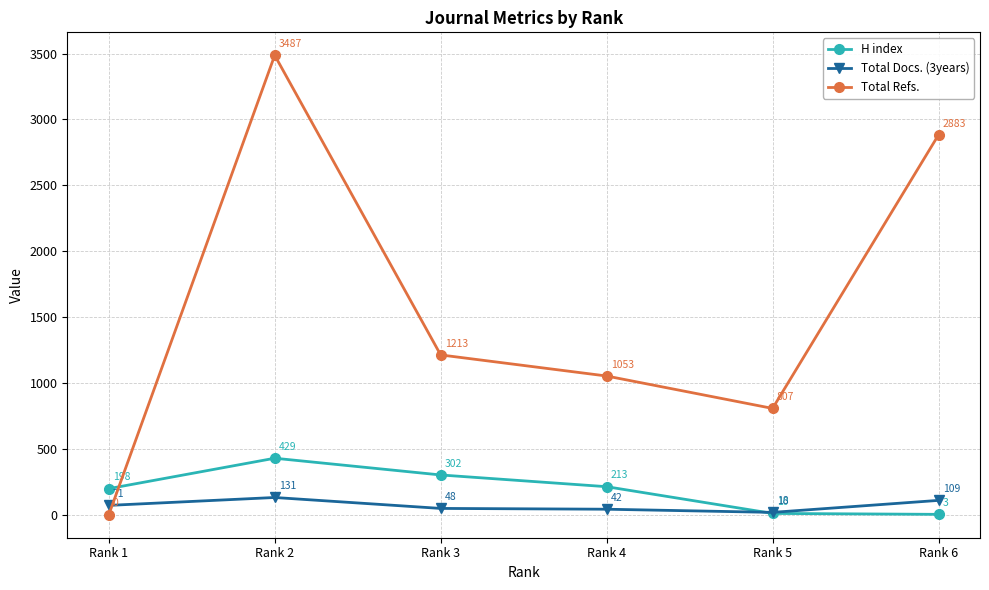

Which series has the widest spread of values?

Total Refs.